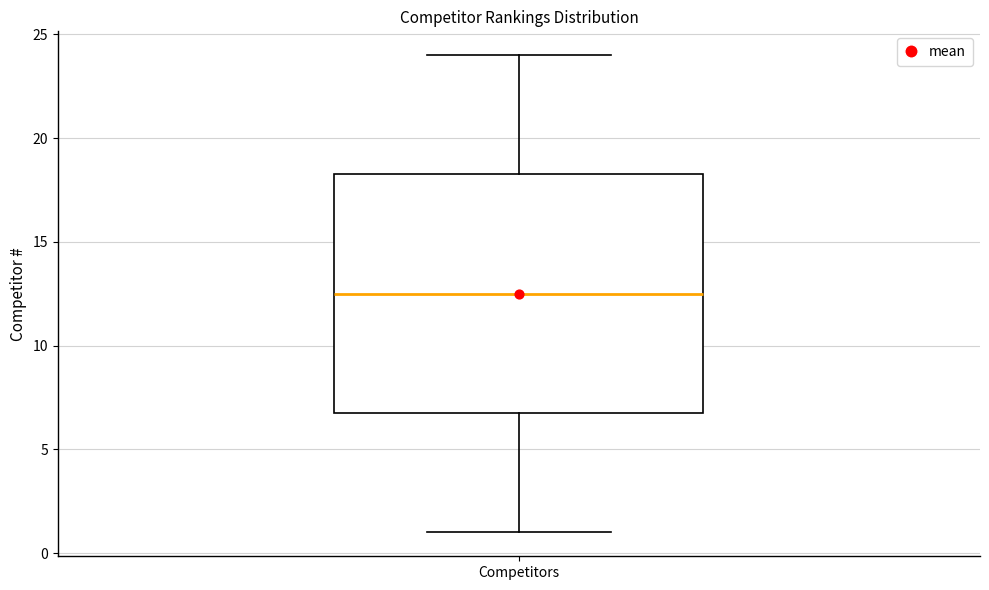

Where does the upper whisker of the box for Competitors end on the y-axis? The values are not printed on the chart, so give them approximately, as read against the axis.

24.0